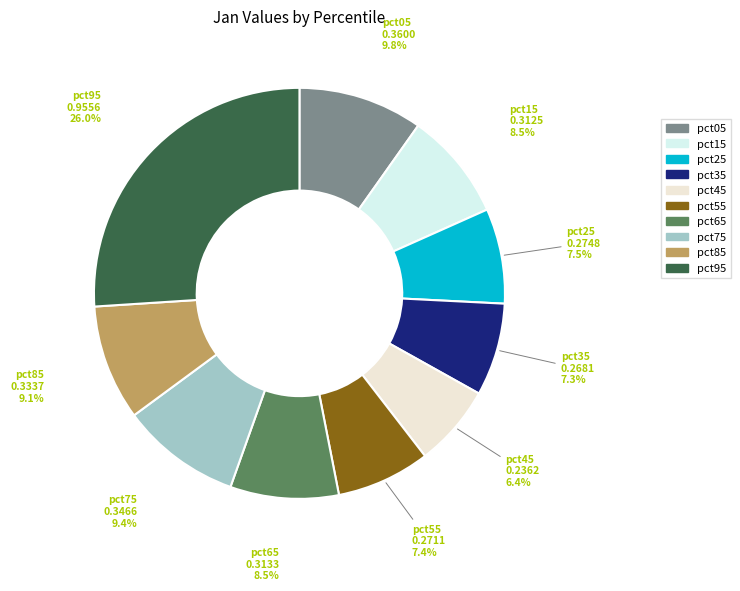

The pct95 slice represents 39% of the pie. True or false?

False